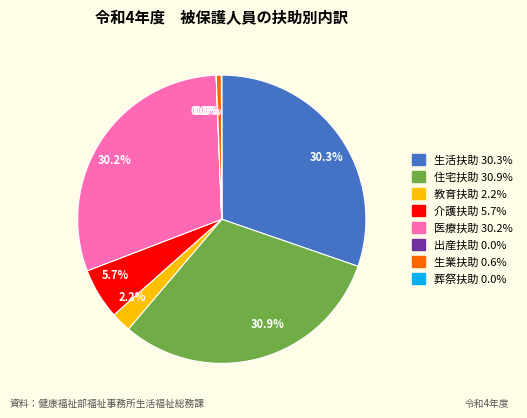

Does any single category account for the majority?

No